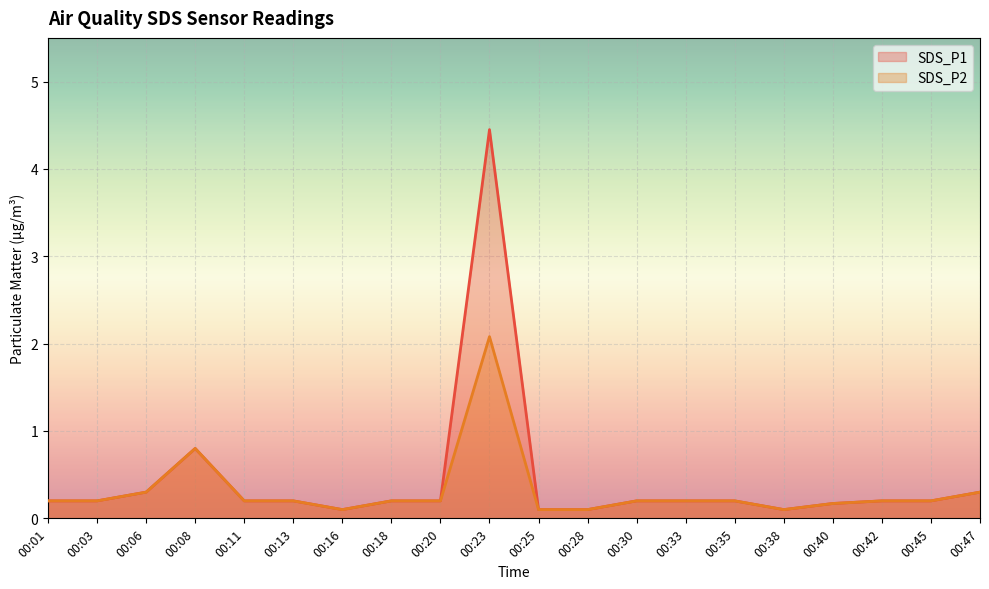

Which category has the lowest value in the SDS_P1 series?

00:16